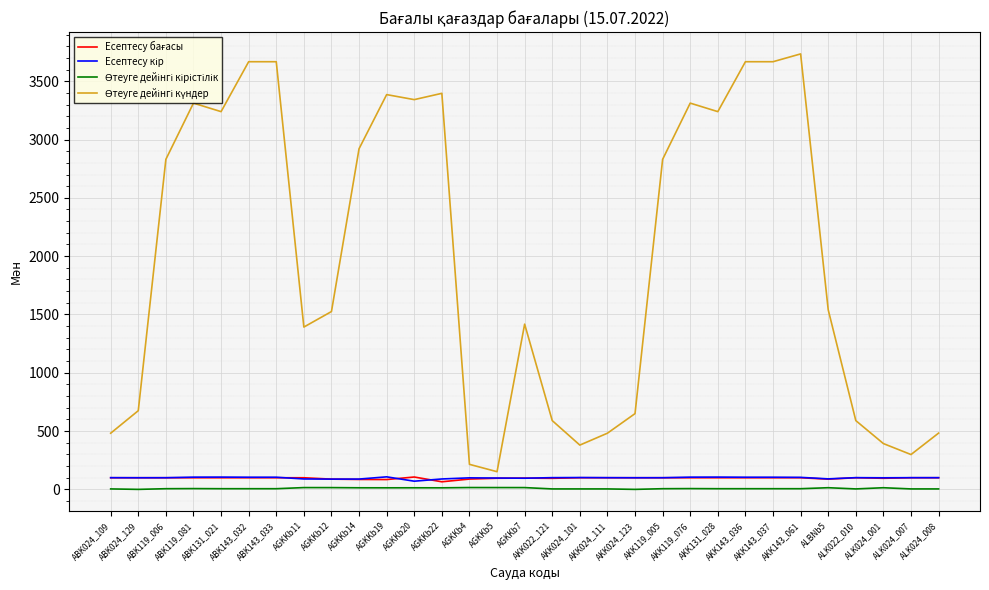

How many lines are shown in the chart?

4